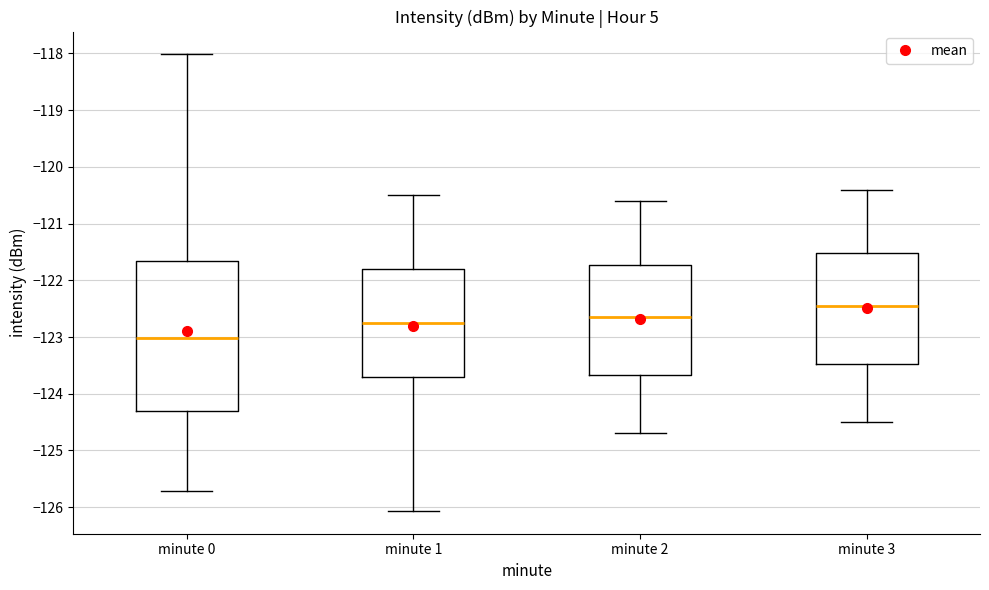

Which box is the tallest, from its lower edge to its upper edge?

minute 0